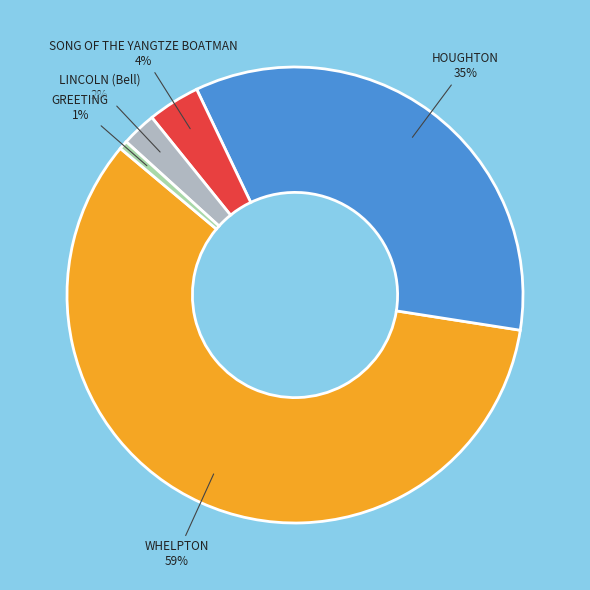

Rank the categories by value from highest to lowest.

WHELPTON, HOUGHTON, SONG OF THE YANGTZE BOATMAN, LINCOLN (Bell), GREETING